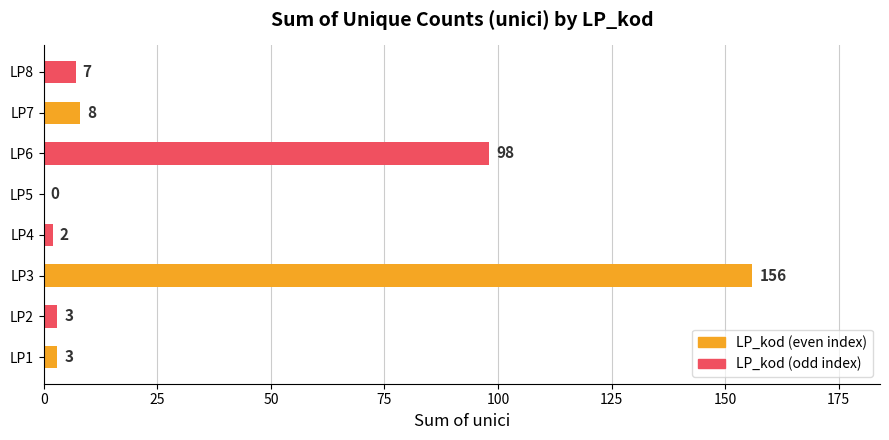

Where is the data nearest to the value 78?

LP6